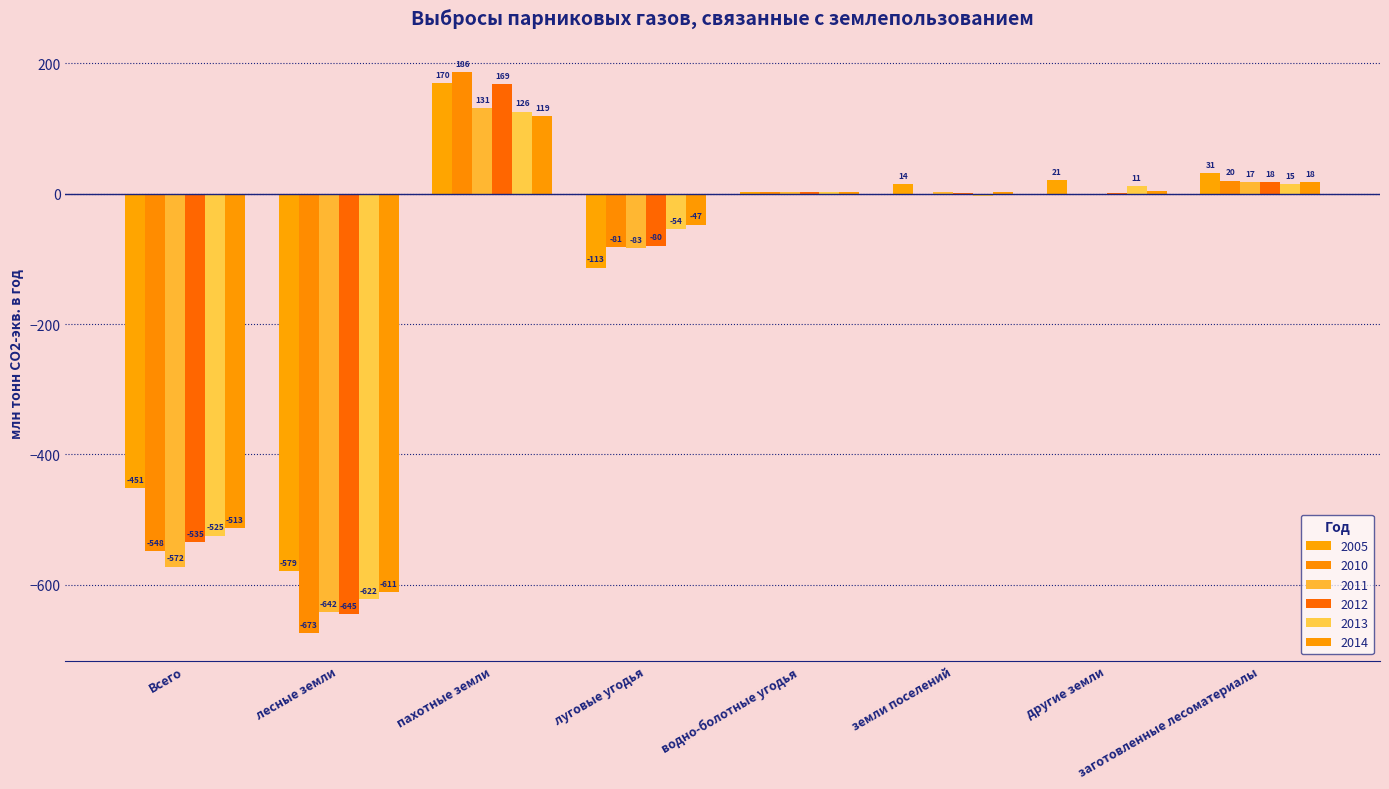

How many data points does each series have?

8